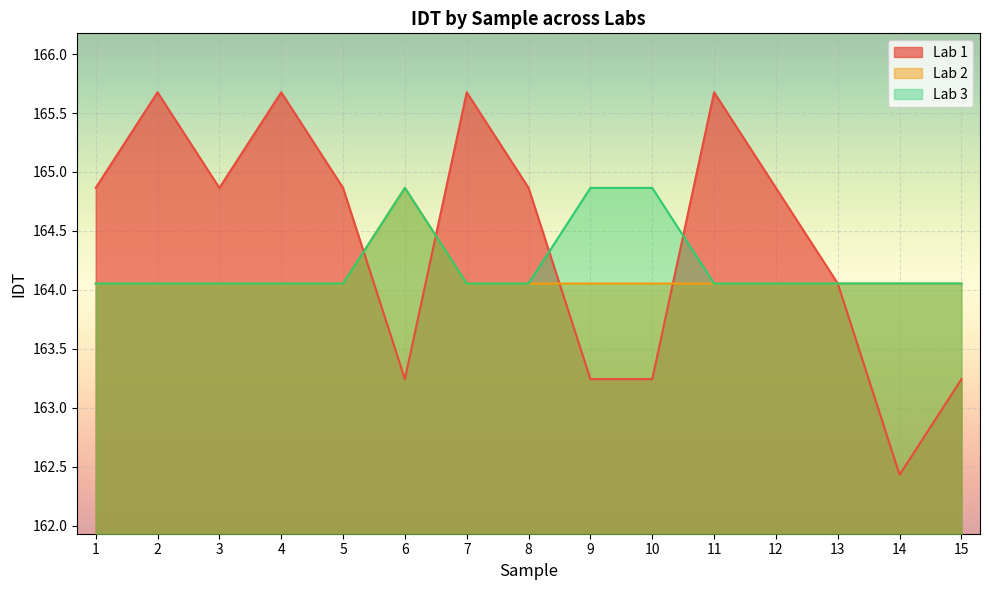

Where is Lab 1 nearest to the value 164?

13